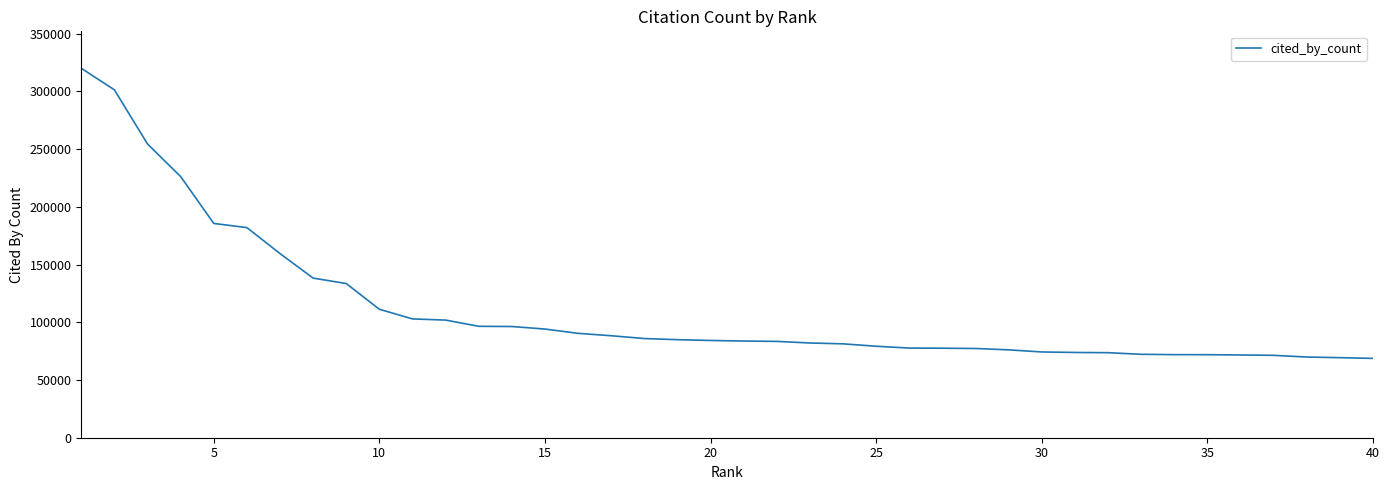

What is the difference between the second highest and second lowest values?

231929